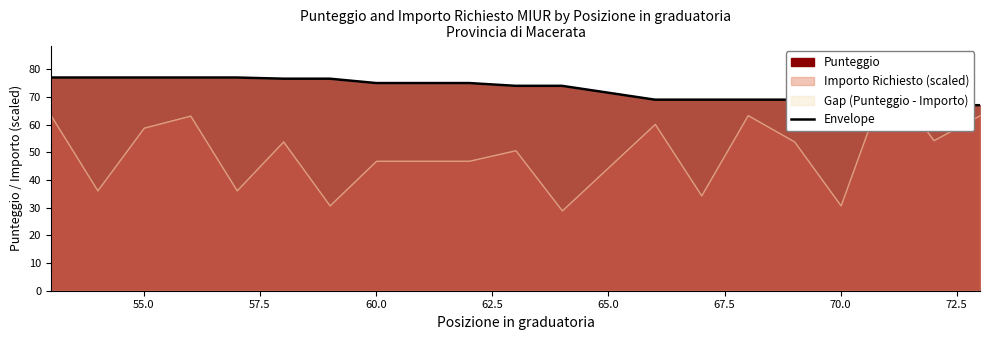

True or false: the data shows 77.0 at 55.0.

True